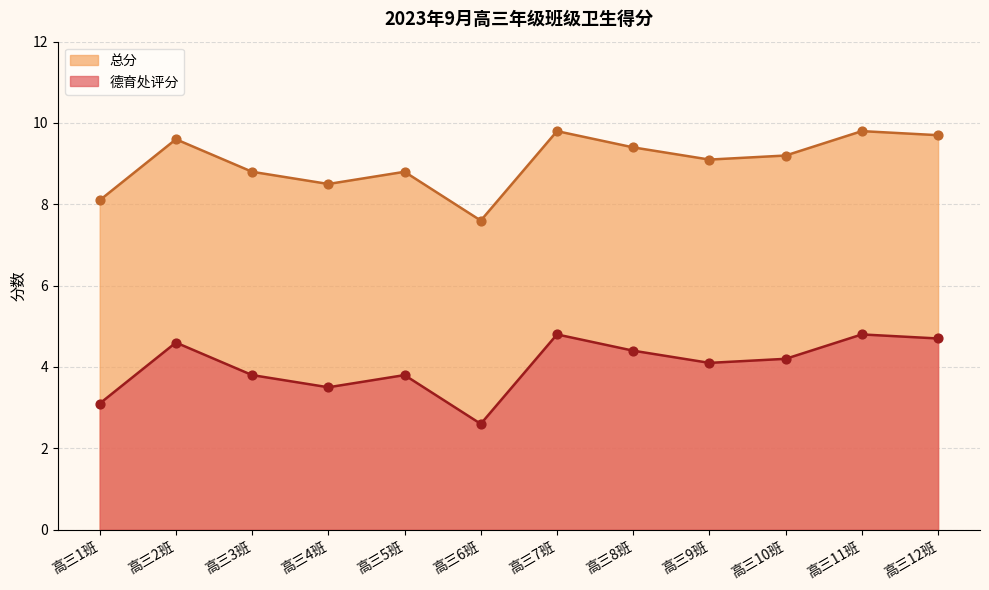

At how many categories does at least one series exceed 9?

7